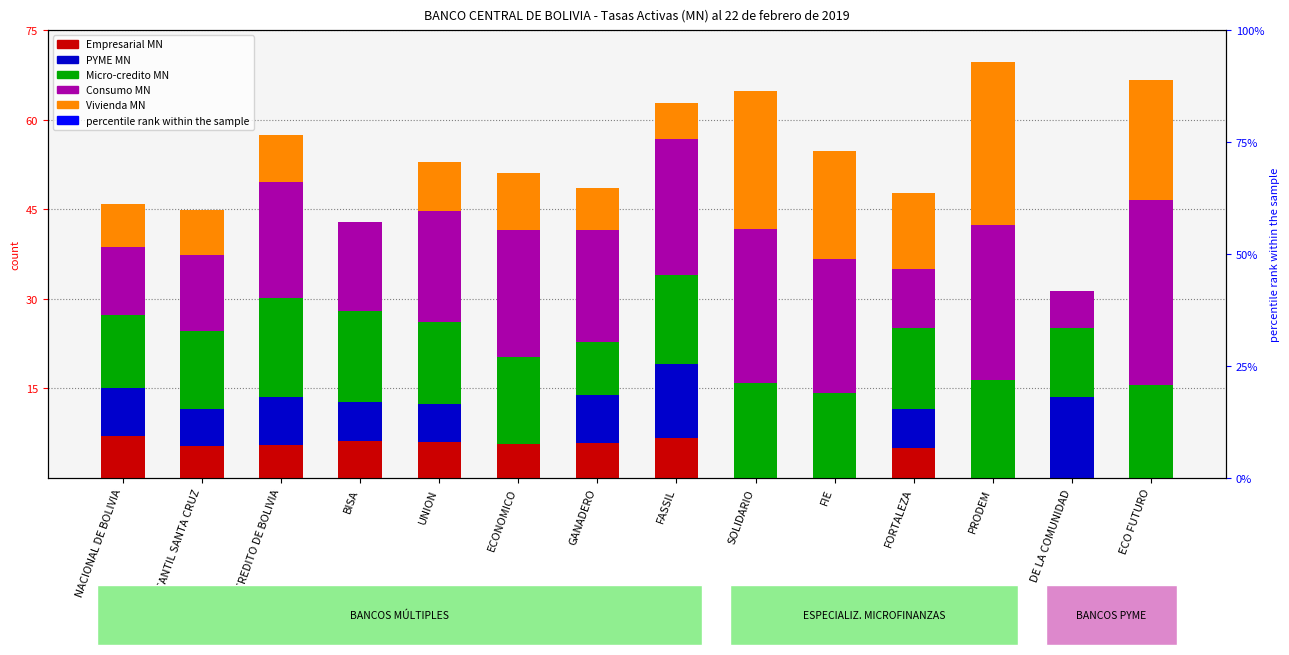

Which series has the largest total across all categories?

Consumo MN